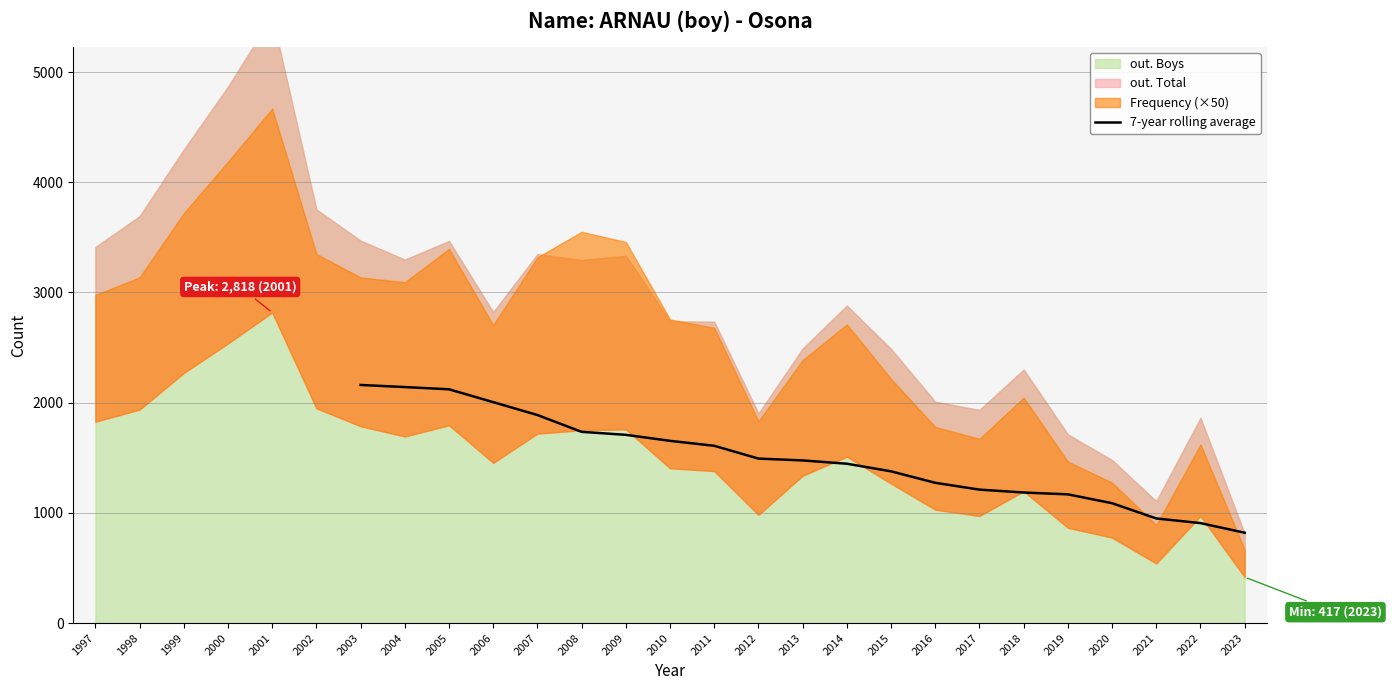

True or false: there are more than 0 points higher than both neighbors.

False